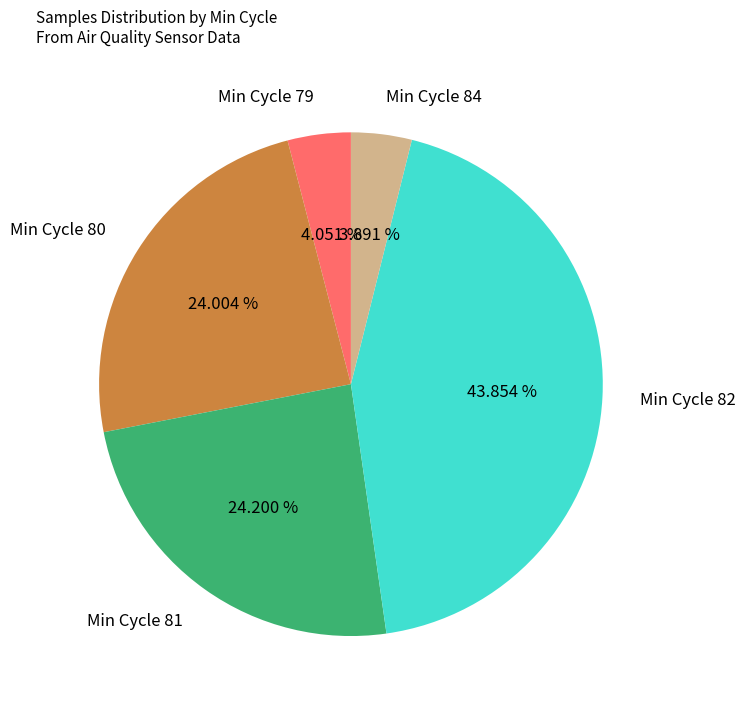

Between Min Cycle 79 and Min Cycle 80, which is larger?

Min Cycle 80